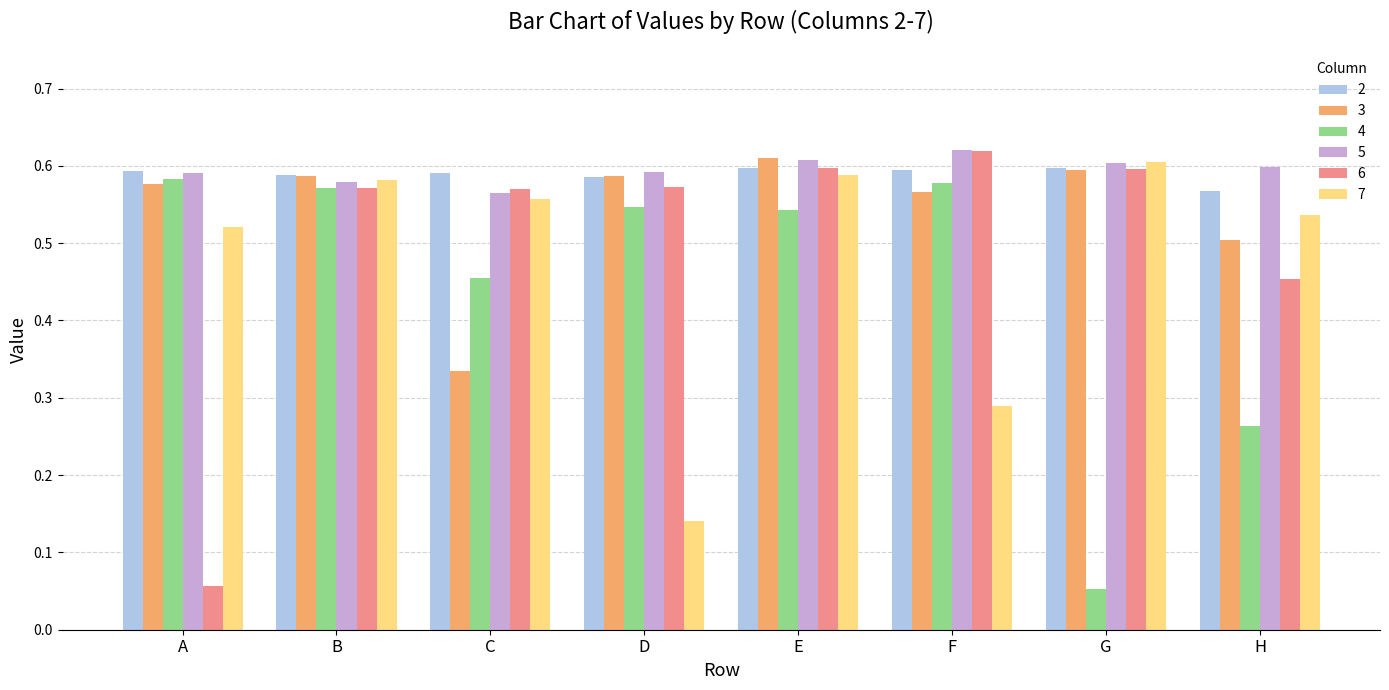

True or false: 2 has a value of 0.6 at F.

True